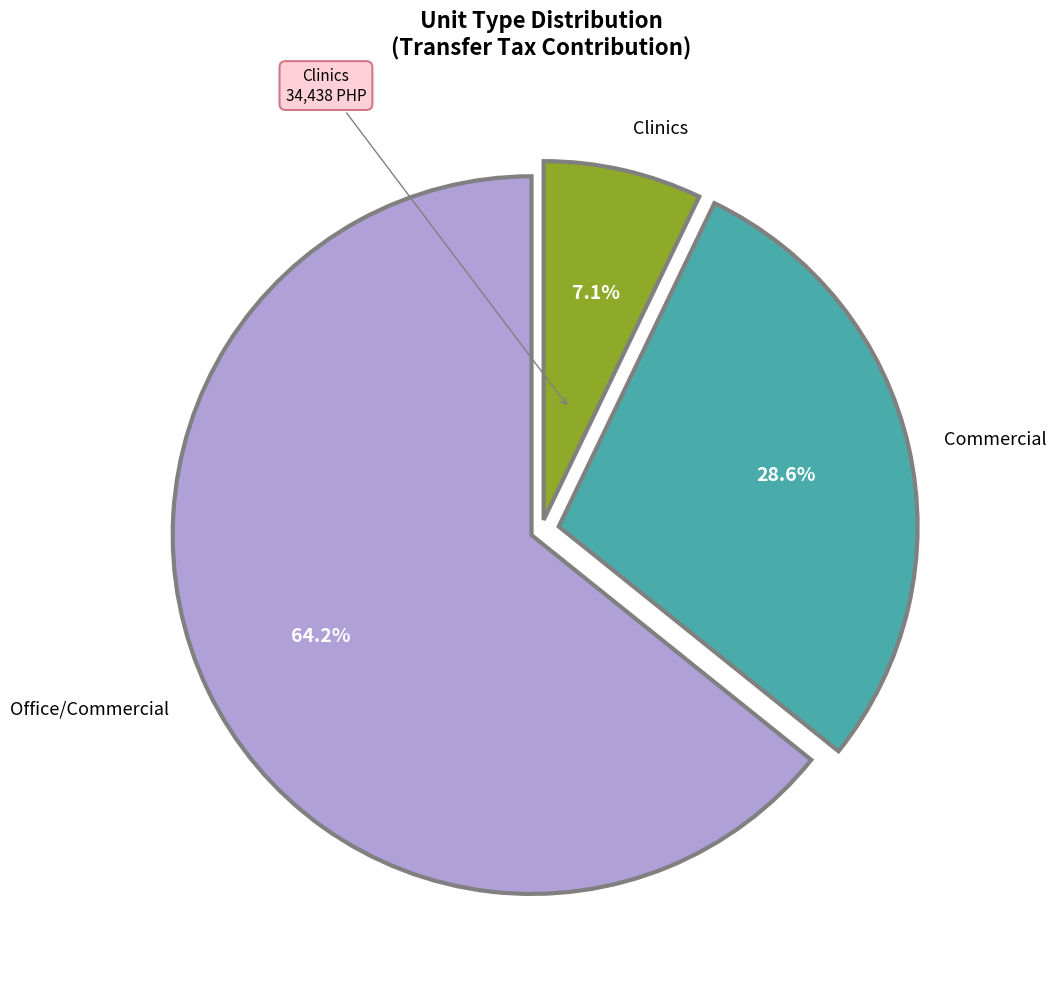

Is there any slice that represents more than half of the pie?

Yes